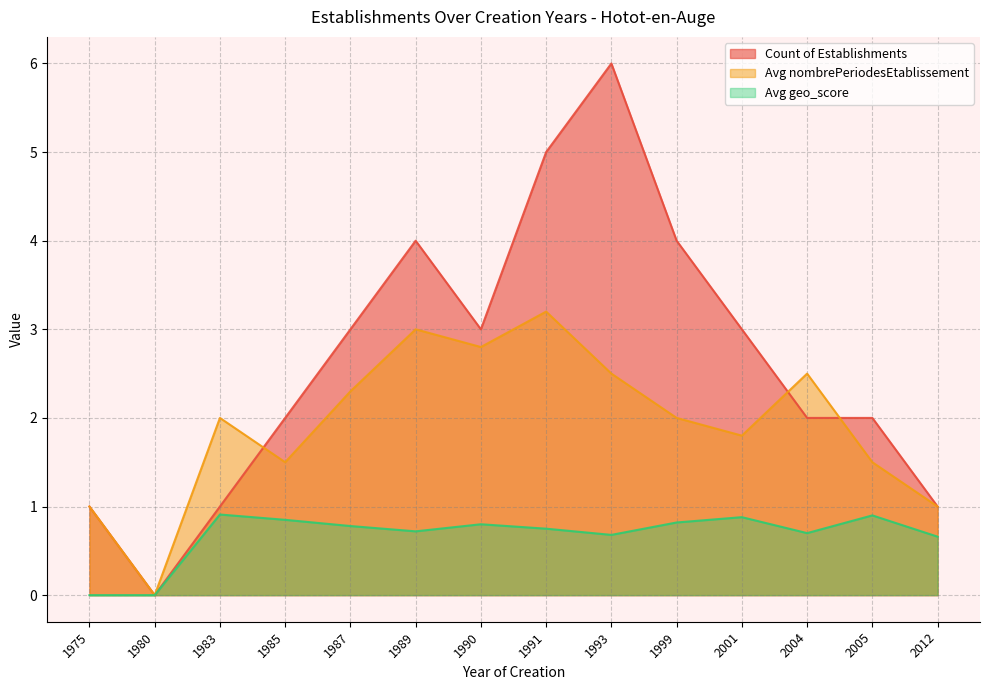

What is the sum of all Count of Establishments values?

37.0